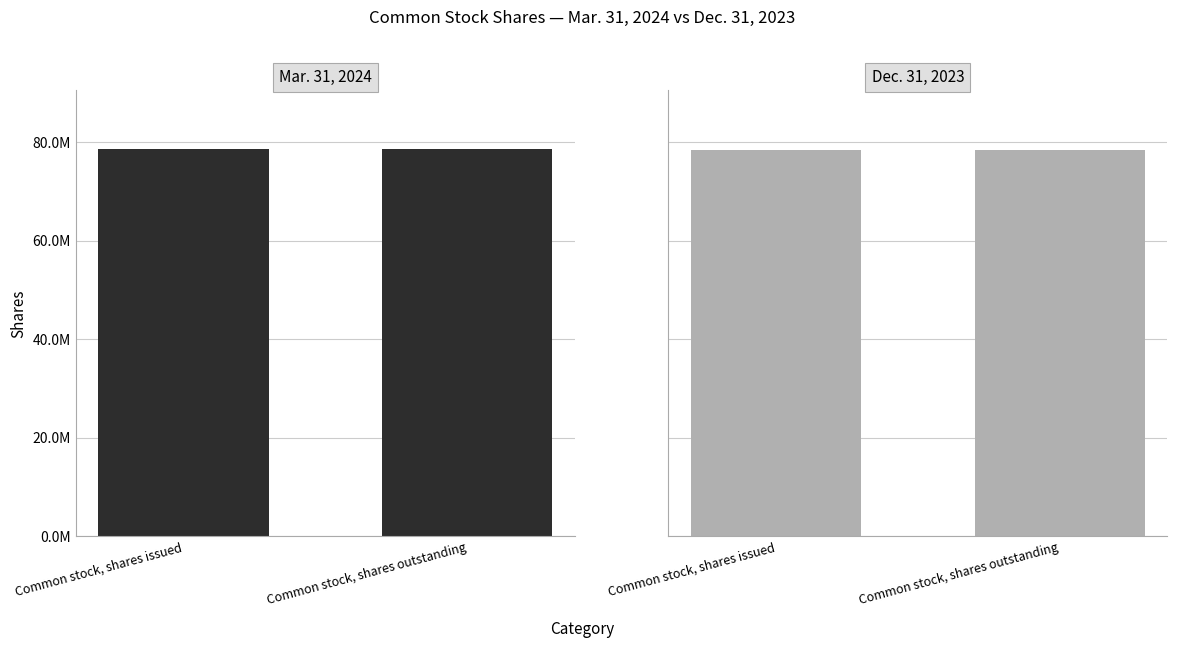

What is the label of the 2nd bar from the right?

Common stock, shares issued